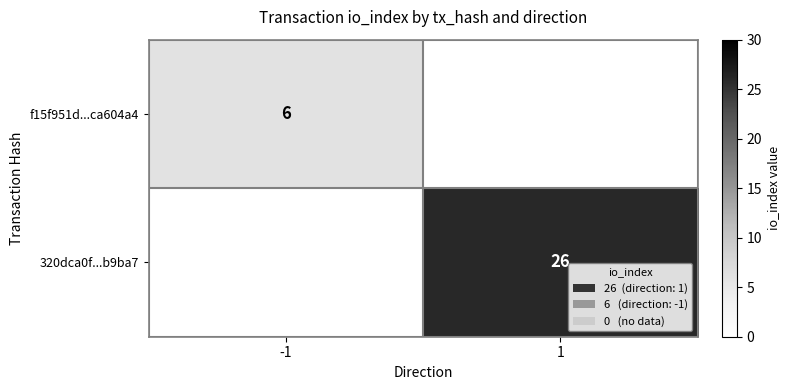

The f15f951d...ca604a4 series shows 4 at -1. True or false?

False